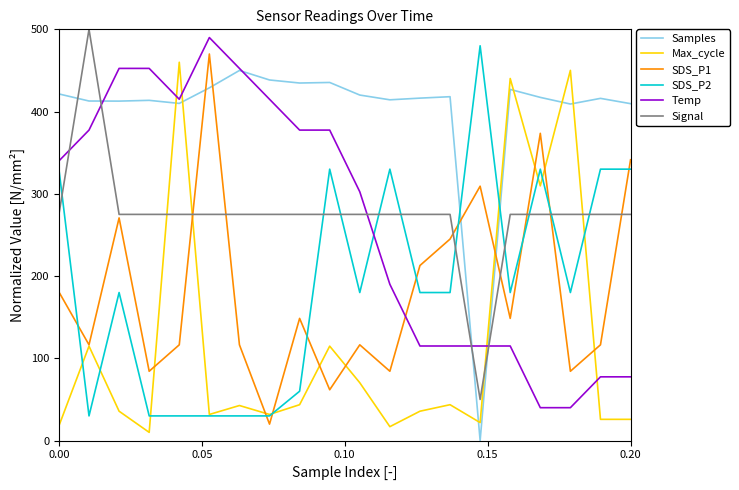

How many distinct data groups are displayed?

6